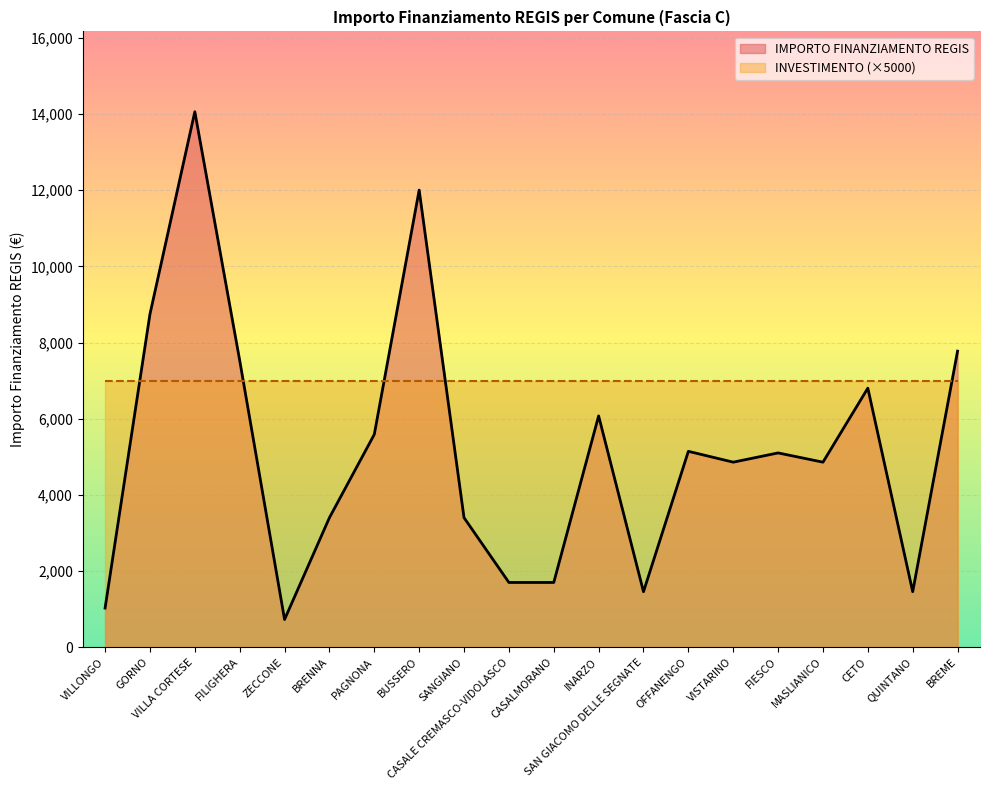

Rank the categories by value from highest to lowest.

VILLA CORTESE, BUSSERO, GORNO, BREME, FILIGHERA, CETO, INARZO, PAGNONA, OFFANENGO, FIESCO, VISTARINO, MASLIANICO, BRENNA, SANGIANO, CASALE CREMASCO-VIDOLASCO, CASALMORANO, SAN GIACOMO DELLE SEGNATE, QUINTANO, VILLONGO, ZECCONE